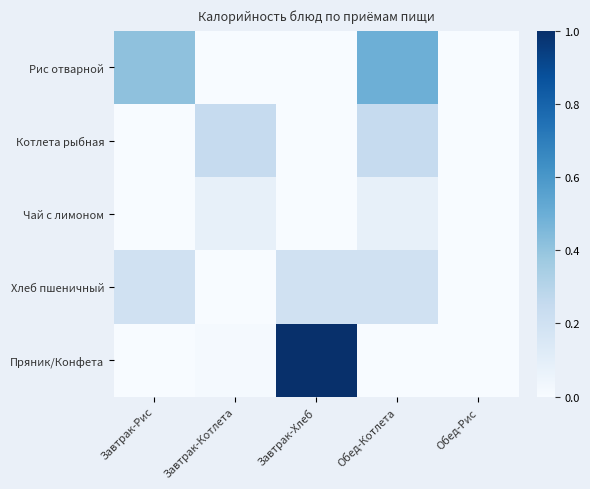

Reading right to left, what are all the values shown in this chart?

Рис отварной: Обед-Рис=0.0	Обед-Котлета=0.5	Завтрак-Хлеб=0.0	Завтрак-Котлета=0.0	Завтрак-Рис=0.4
Котлета рыбная: Обед-Рис=0.0	Обед-Котлета=0.2	Завтрак-Хлеб=0.0	Завтрак-Котлета=0.2	Завтрак-Рис=0.0
Чай с лимоном: Обед-Рис=0.0	Обед-Котлета=0.1	Завтрак-Хлеб=0.0	Завтрак-Котлета=0.1	Завтрак-Рис=0.0
Хлеб пшеничный: Обед-Рис=0.0	Обед-Котлета=0.2	Завтрак-Хлеб=0.2	Завтрак-Котлета=0.0	Завтрак-Рис=0.2
Пряник/Конфета: Обед-Рис=0.0	Обед-Котлета=0.0	Завтрак-Хлеб=1.0	Завтрак-Котлета=0.0	Завтрак-Рис=0.0